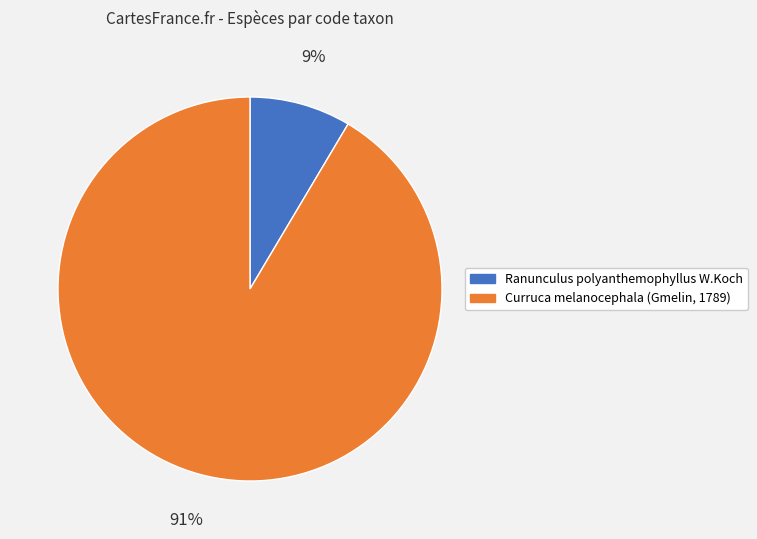

Between Curruca melanocephala (Gmelin, 1789) and Ranunculus polyanthemophyllus W.Koch, which is larger?

Curruca melanocephala (Gmelin, 1789)